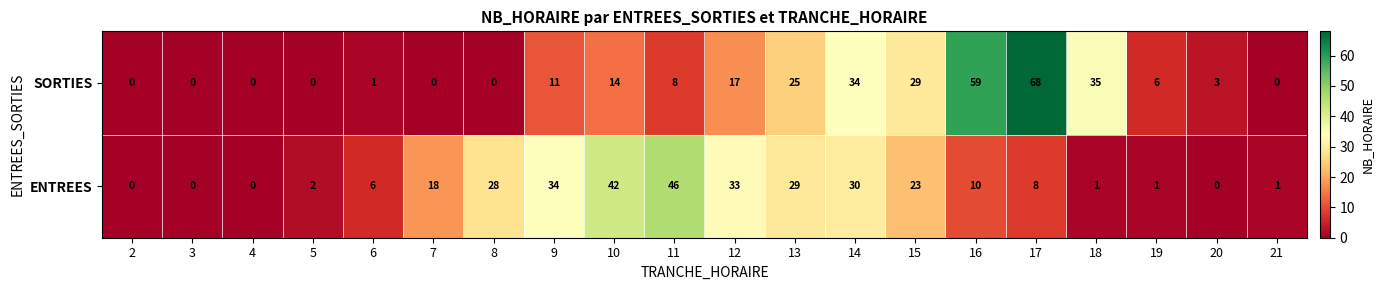

What is the greatest value displayed?

68